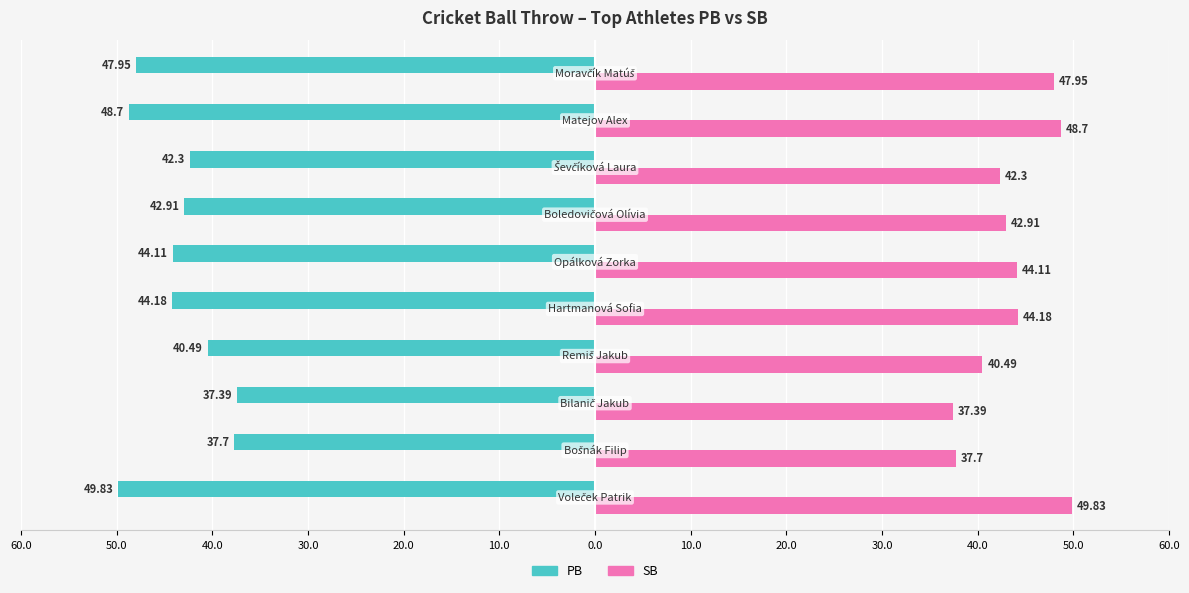

What is the greatest value displayed?

49.8